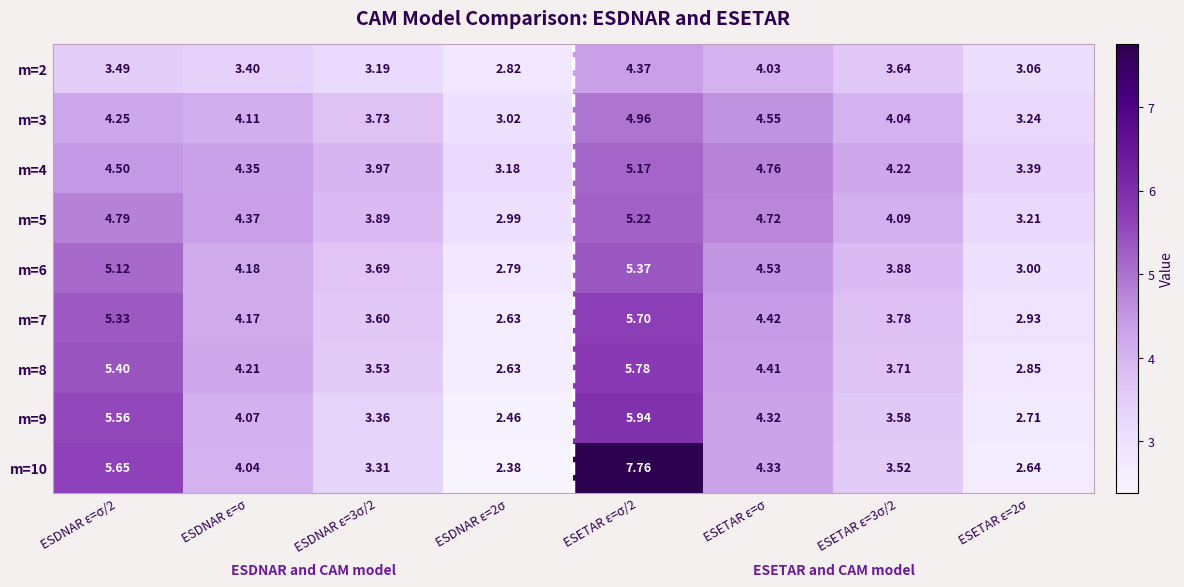

At which category is the sum across all series the highest?

ESETAR ε=σ/2